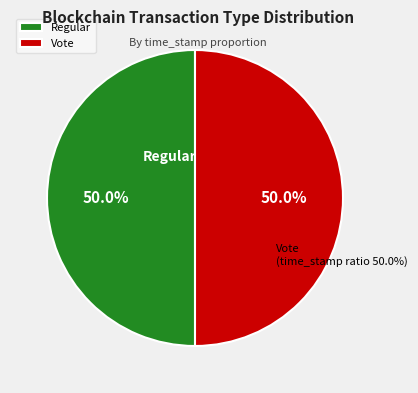

Which category accounts for the majority?

Regular